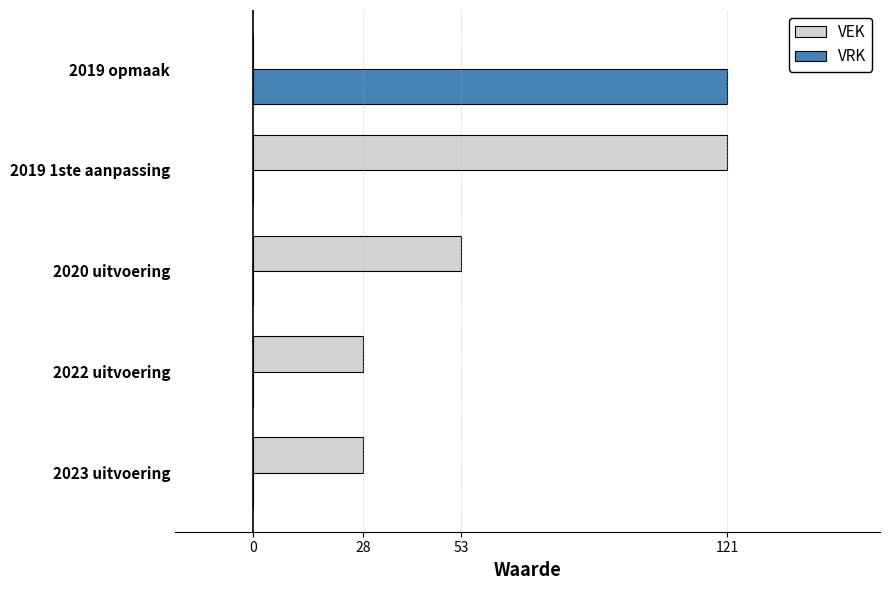

Between 2023 uitvoering and 2019 1ste aanpassing, which series saw the biggest shift?

VEK